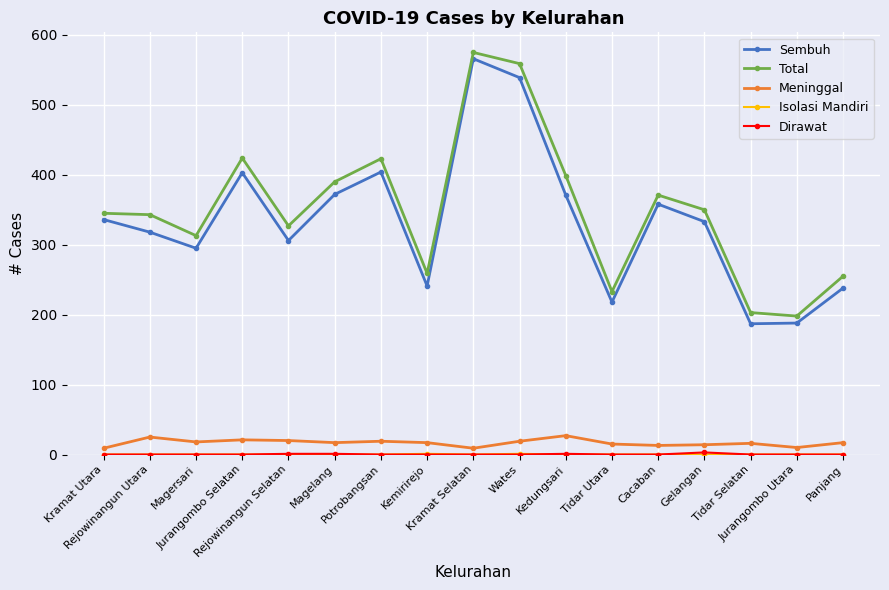

What is the highest value of the Total series?

575